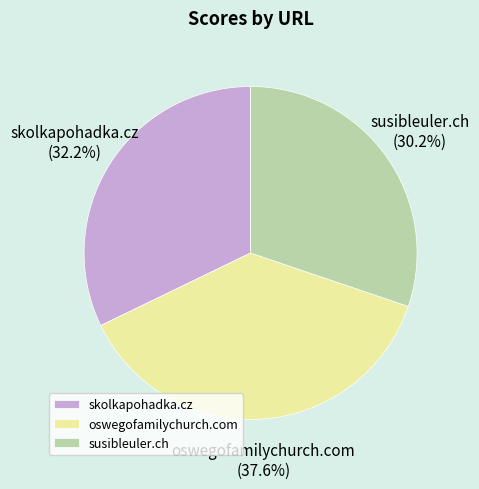

How many slices are in this pie chart?

3